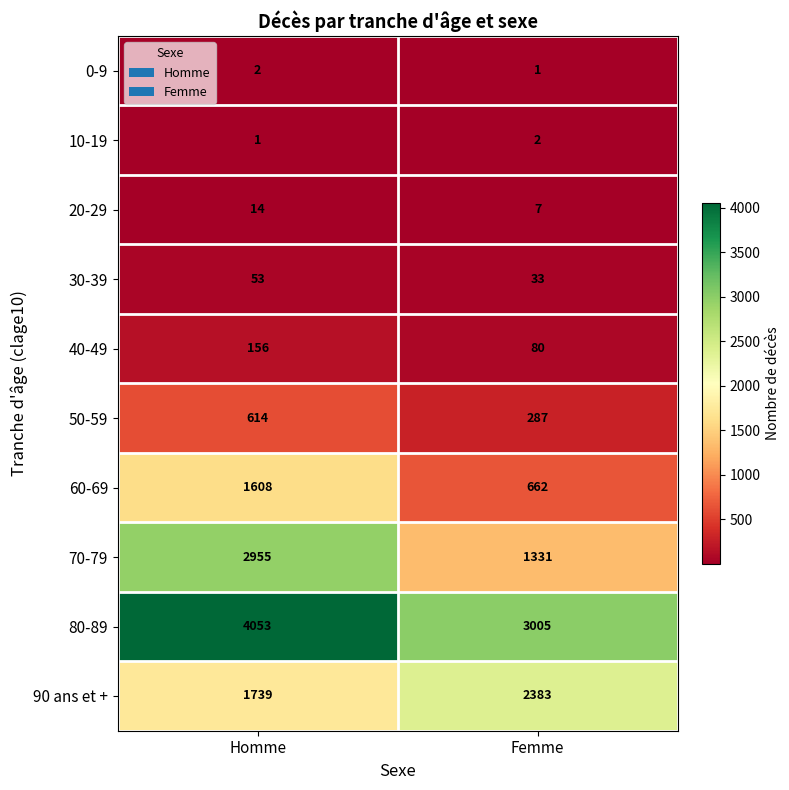

True or false: 0-9 has a value of 1 at Femme.

True